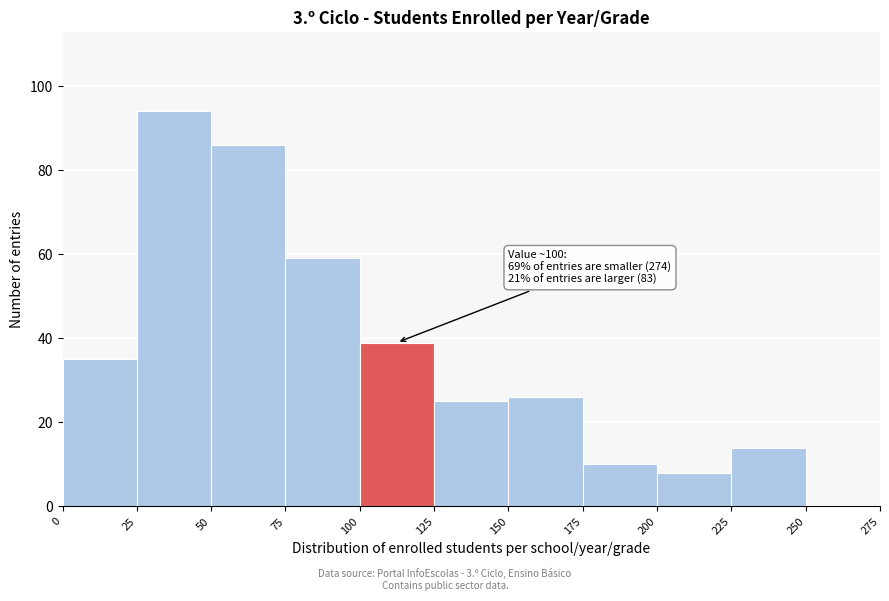

Over which range of the x-axis is the bar tallest?

25 to 50